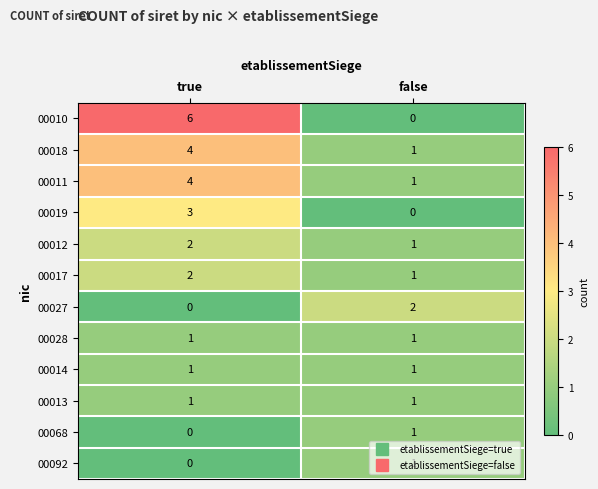

What is the total value across all series at false?

11